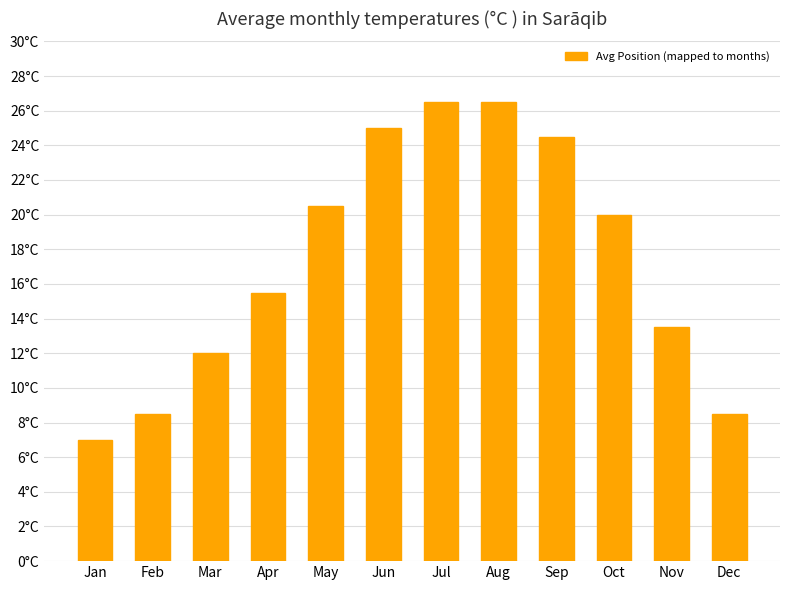

Which has a higher value, Jul or Jun?

Jul